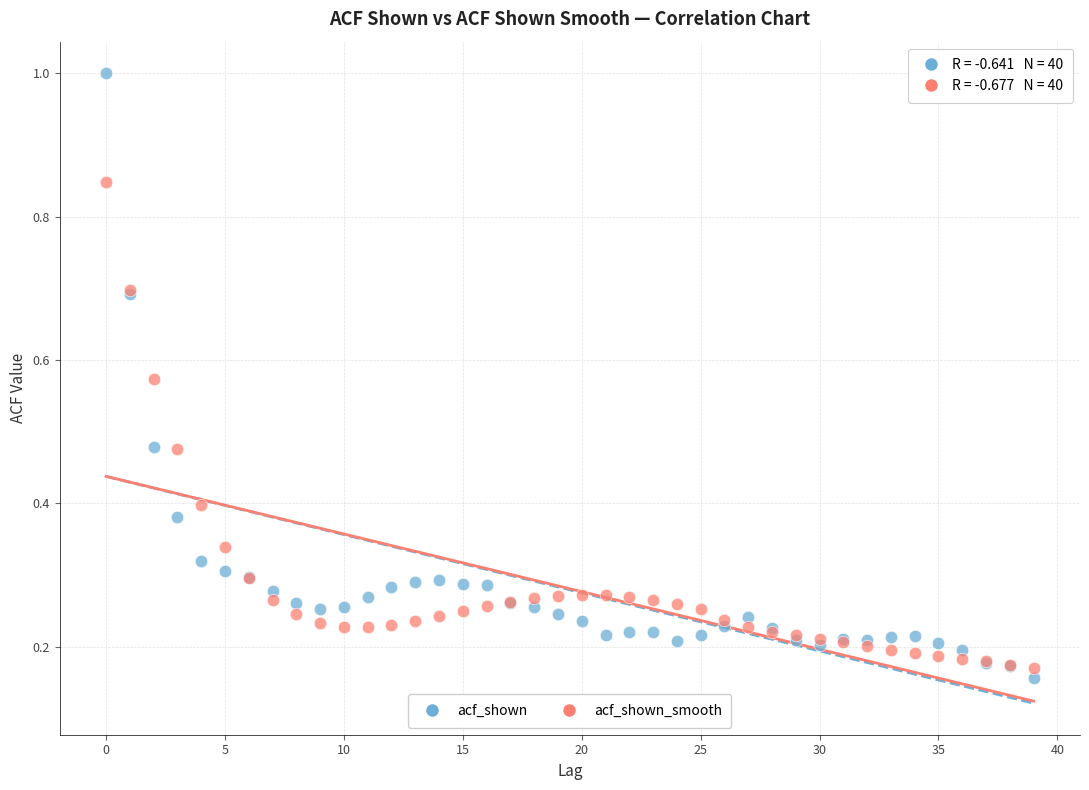

Which series contains the highest Y value?

acf_shown